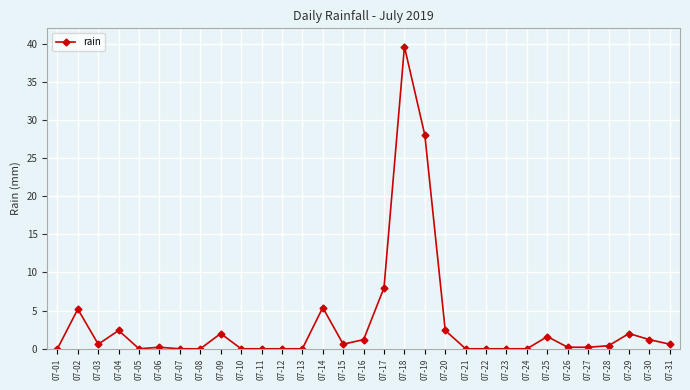

Is it true that the value at 07-09 is 3.4?

False